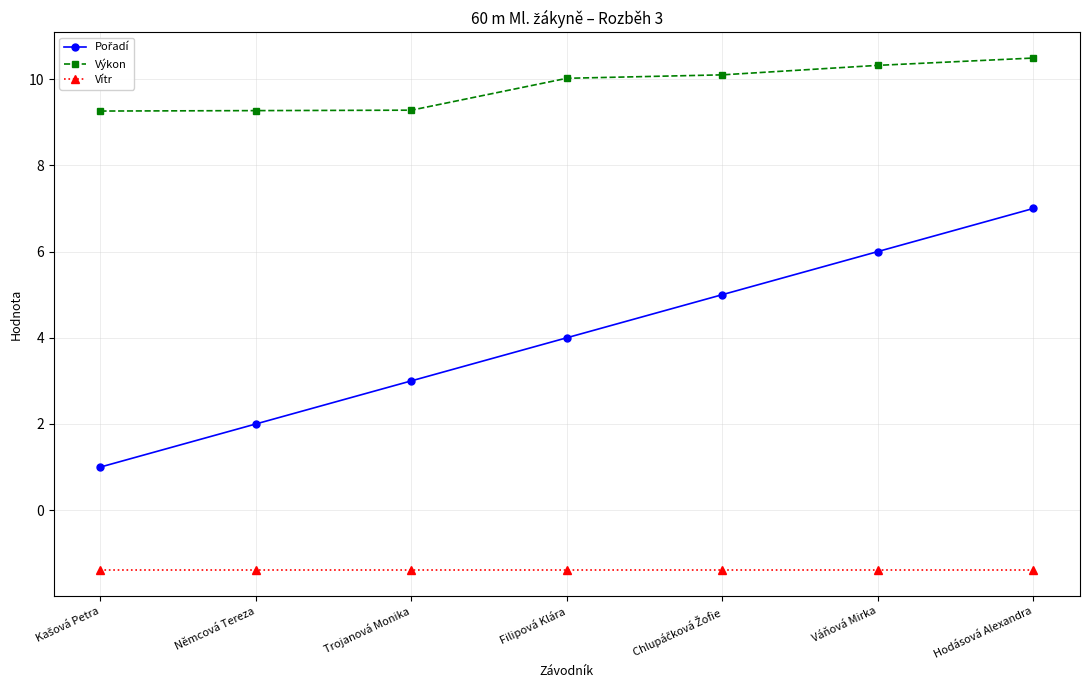

Is it true that Vítr equals -2.1 at Němcová Tereza?

False